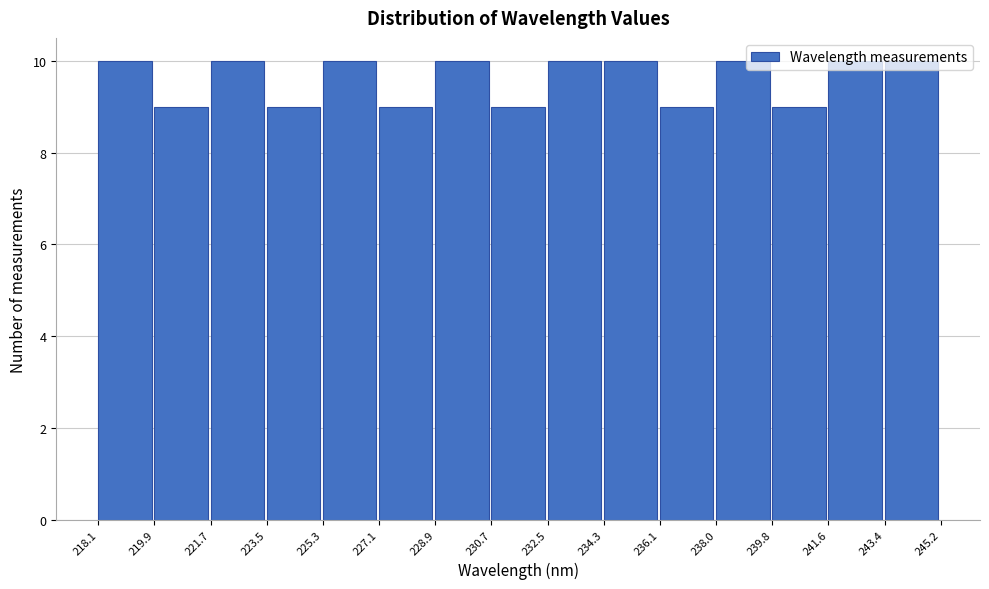

Reading left to right, list every bar in this chart as the range it spans on the x-axis followed by its height. The values are not printed on the chart, so give them approximately, as read against the axis.

218.1 to 219.9: 10
219.9 to 221.7: 9
221.7 to 223.5: 10
223.5 to 225.3: 9
225.3 to 227.1: 10
227.1 to 228.9: 9
228.9 to 230.7: 10
230.7 to 232.5: 9
232.5 to 234.3: 10
234.3 to 236.1: 10
236.1 to 238.0: 9
238.0 to 239.8: 10
239.8 to 241.6: 9
241.6 to 243.4: 10
243.4 to 245.2: 10